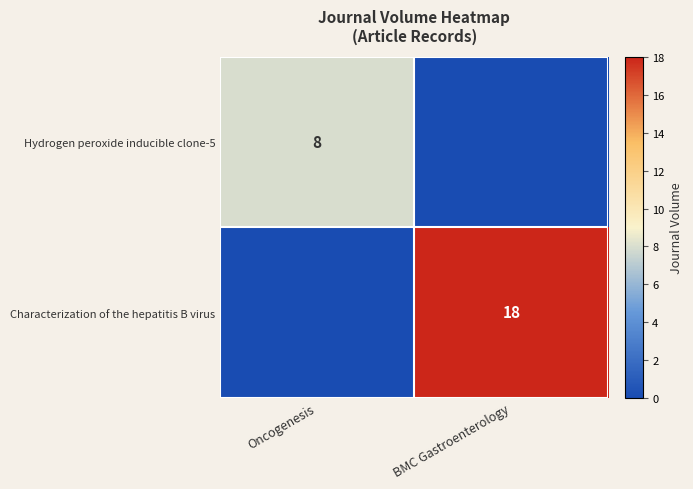

How many distinct data groups are displayed?

2